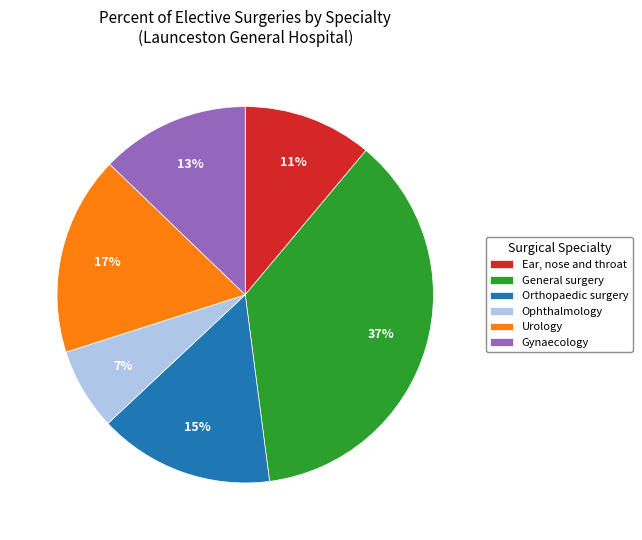

Is the sum of Urology and Gynaecology greater than half?

No